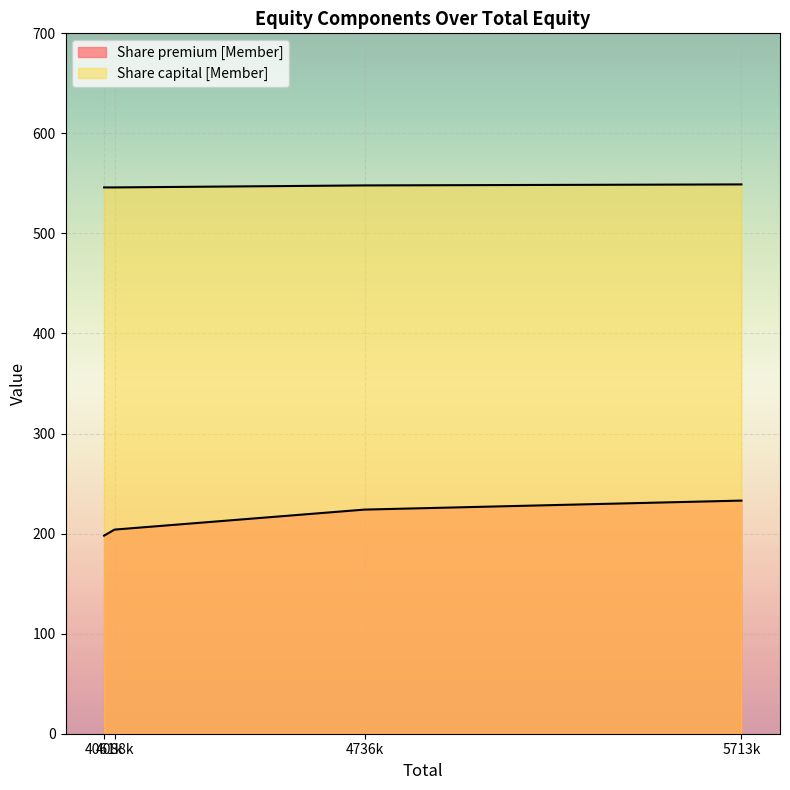

Does the chart display data point markers on the line(s)?

No